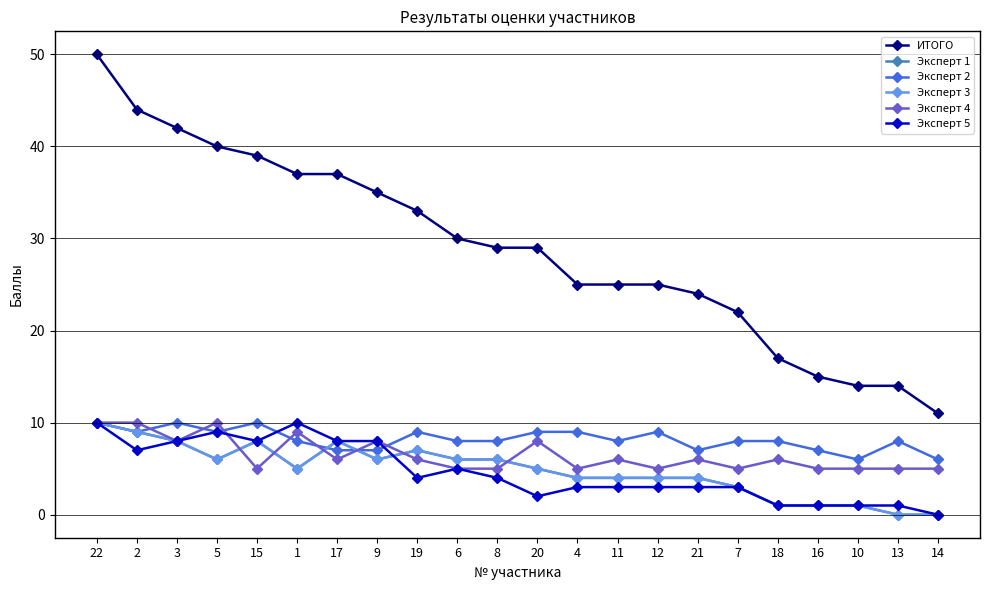

List the series in order of their peak value, lowest first.

Эксперт 1, Эксперт 2, Эксперт 3, Эксперт 4, Эксперт 5, ИТОГО